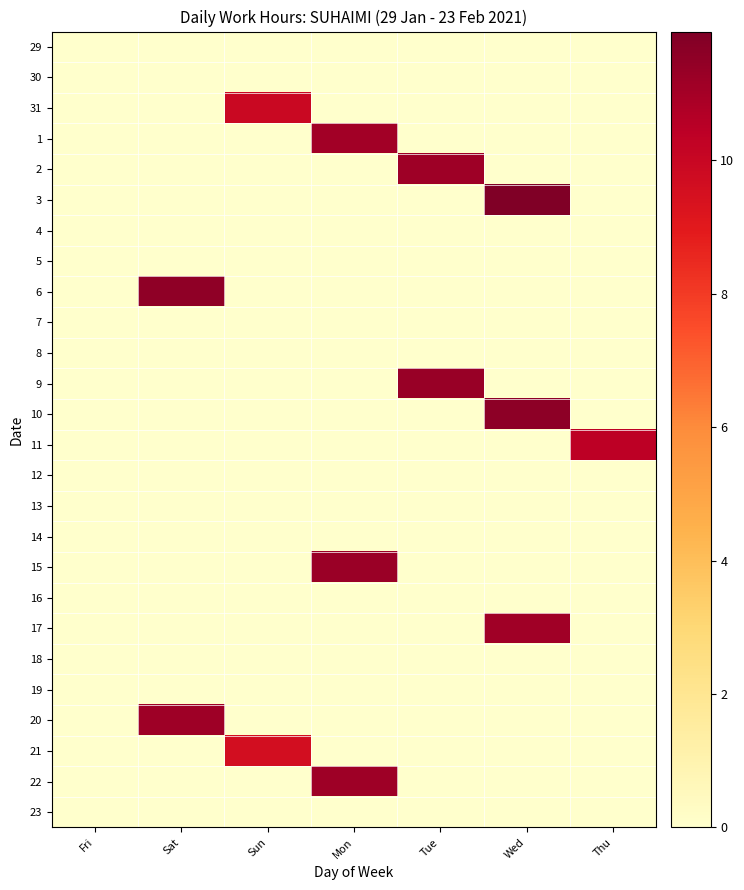

At how many categories does at least one series exceed 1?

6